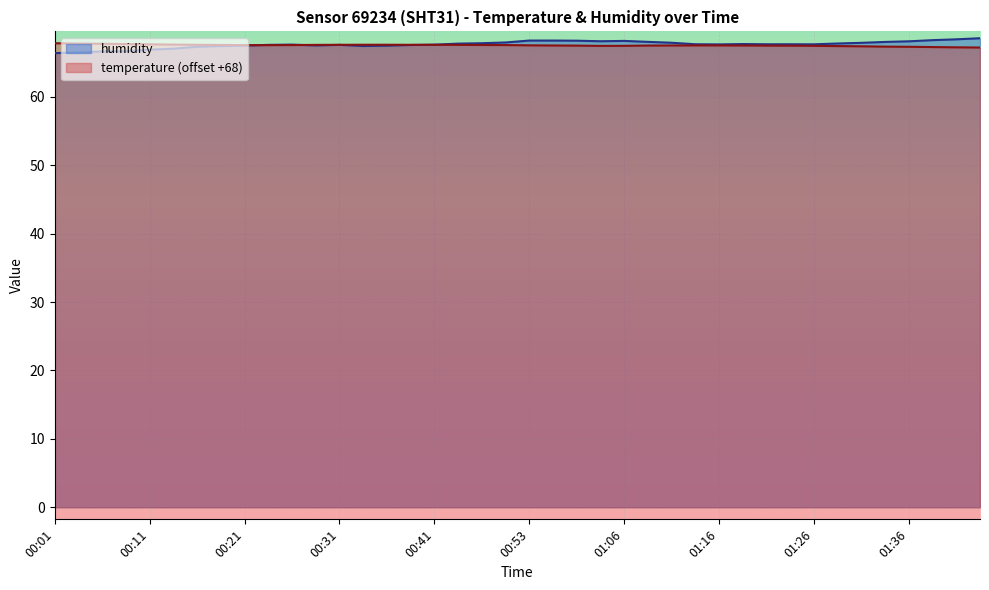

True or false: temperature has more than 2 points higher than both neighbors.

False